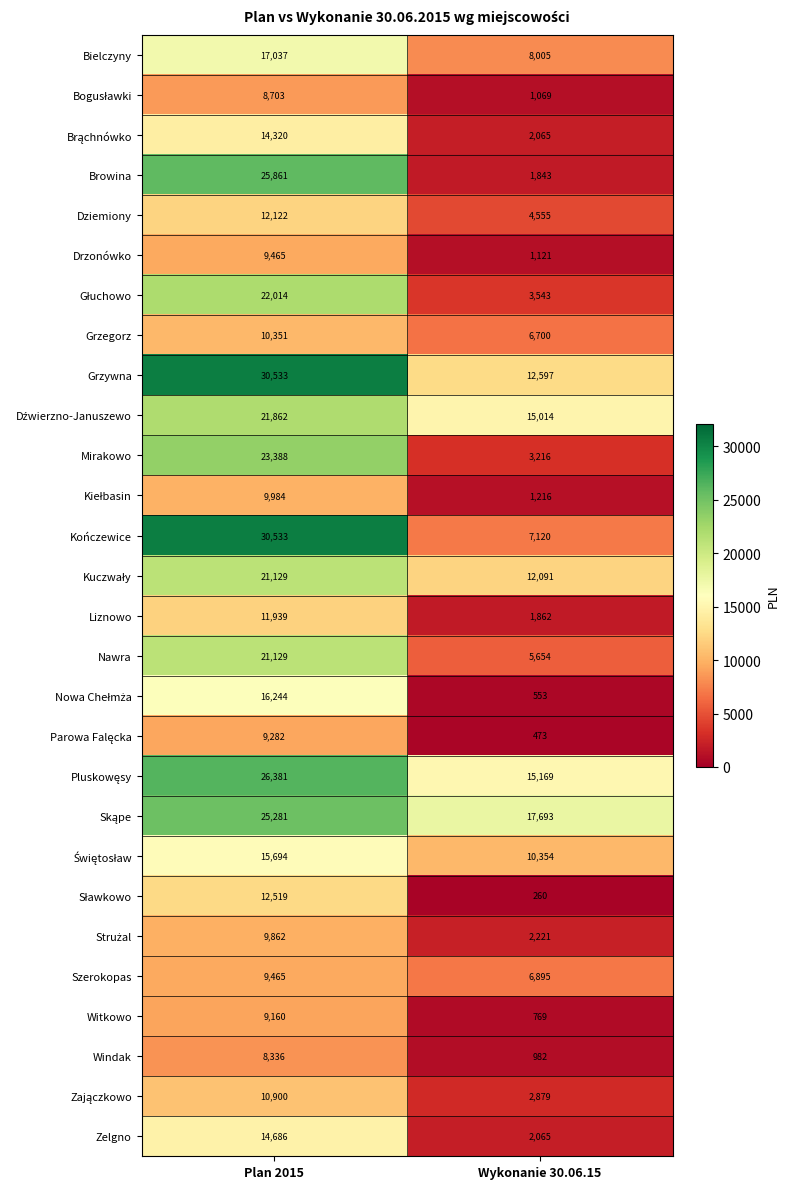

What is the difference between the Liznowo values at Wykonanie 30.06.15 and Plan 2015?

10077